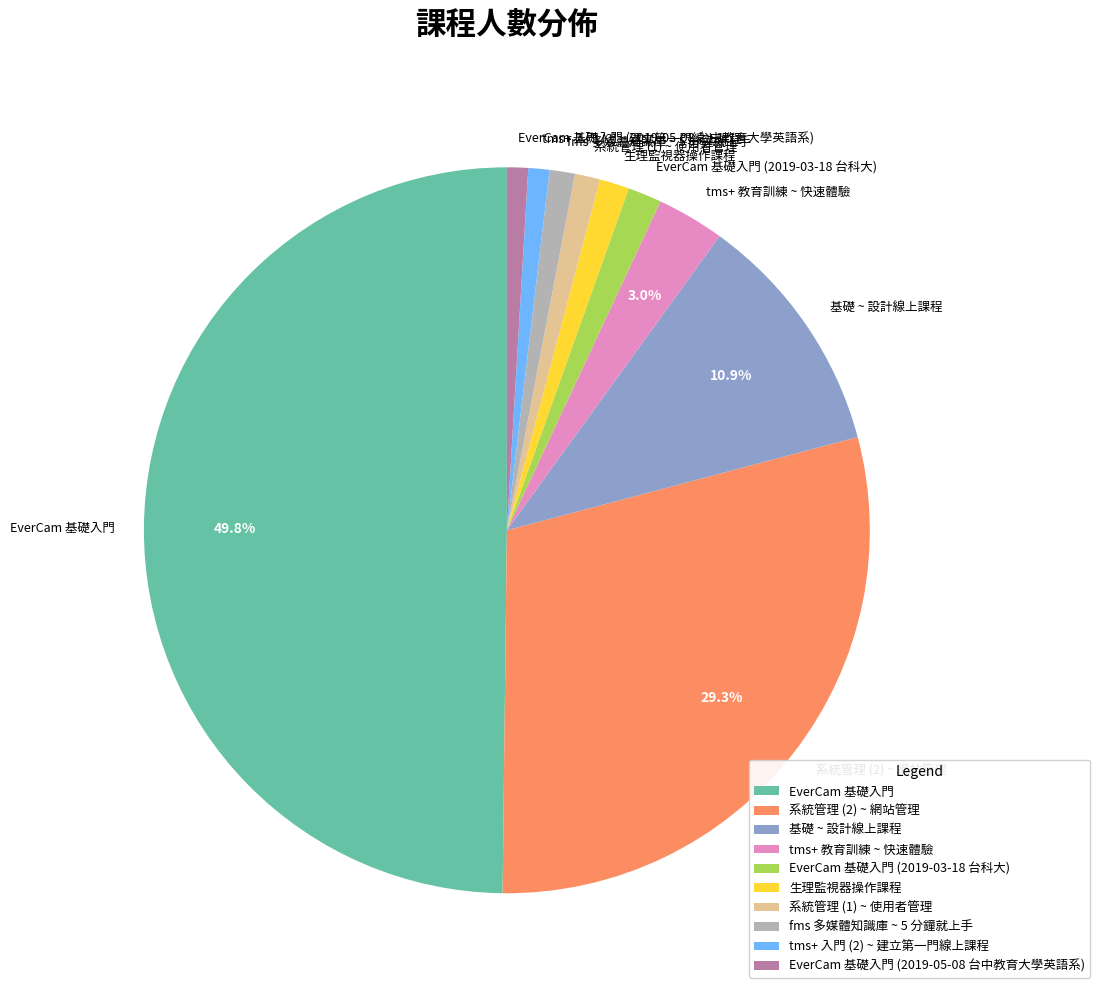

Does 系統管理 (2) ~ 網站管理 represent more than half of the total?

No